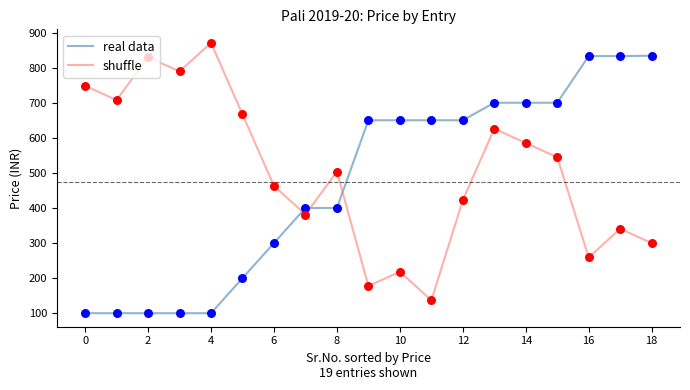

Which series has the largest total across all categories?

shuffle